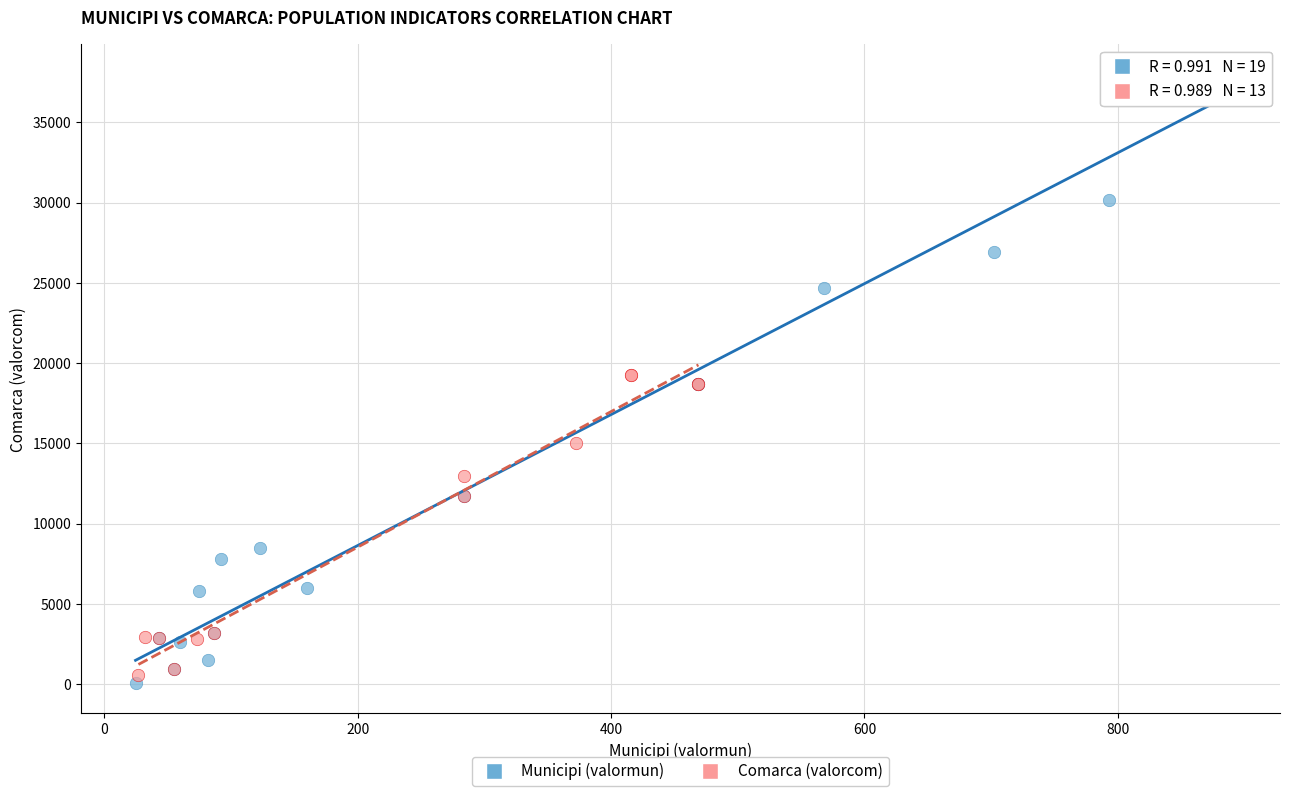

Which series has the largest Y range (max minus min)?

Municipi (valormun)